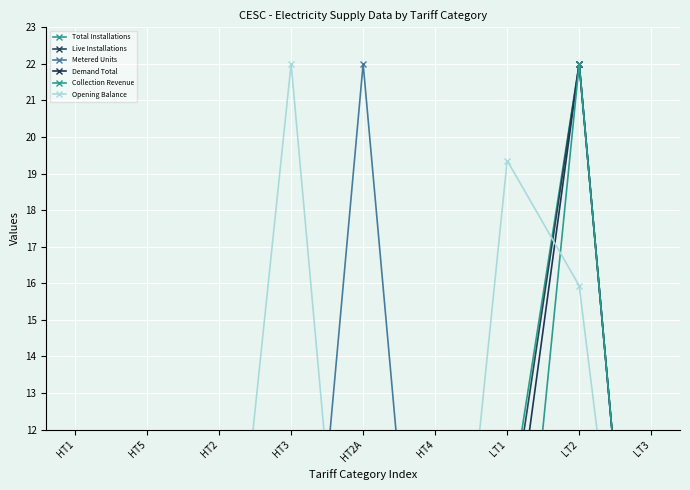

How many data points does each series have?

9